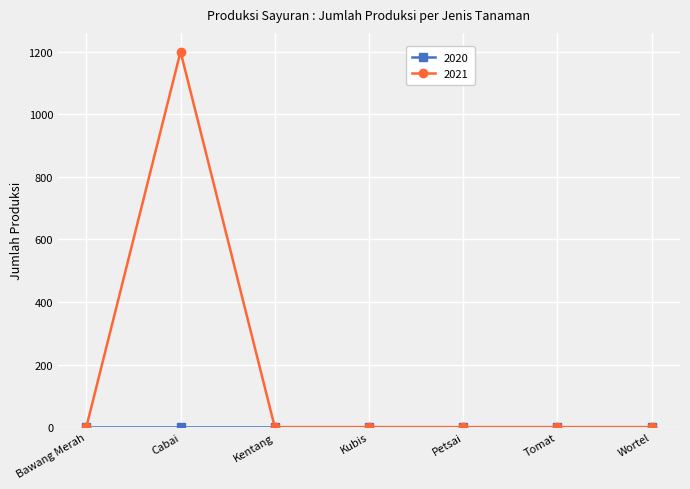

Which series changed the most between Cabai and Kubis?

2021